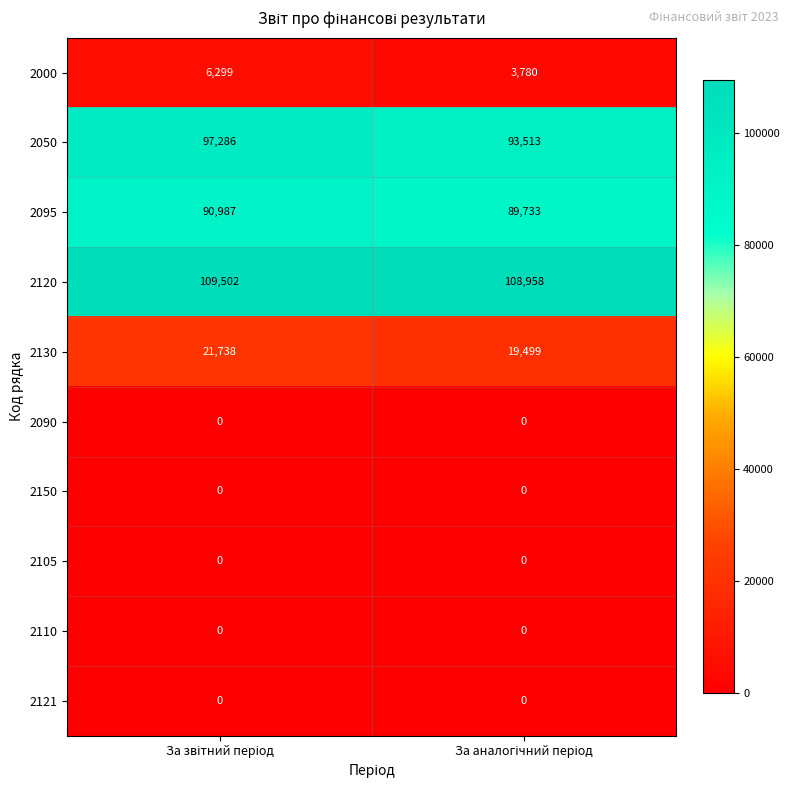

Which series has the widest spread of values?

2050